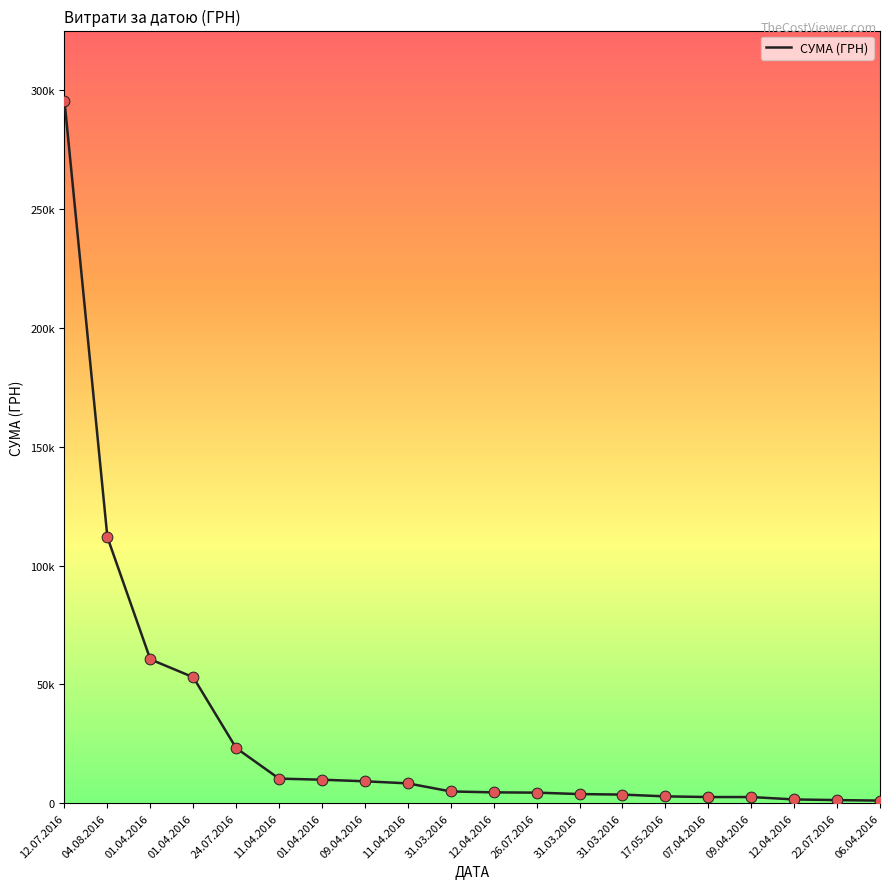

Between 31.03.2016 and 01.04.2016, which is larger?

01.04.2016